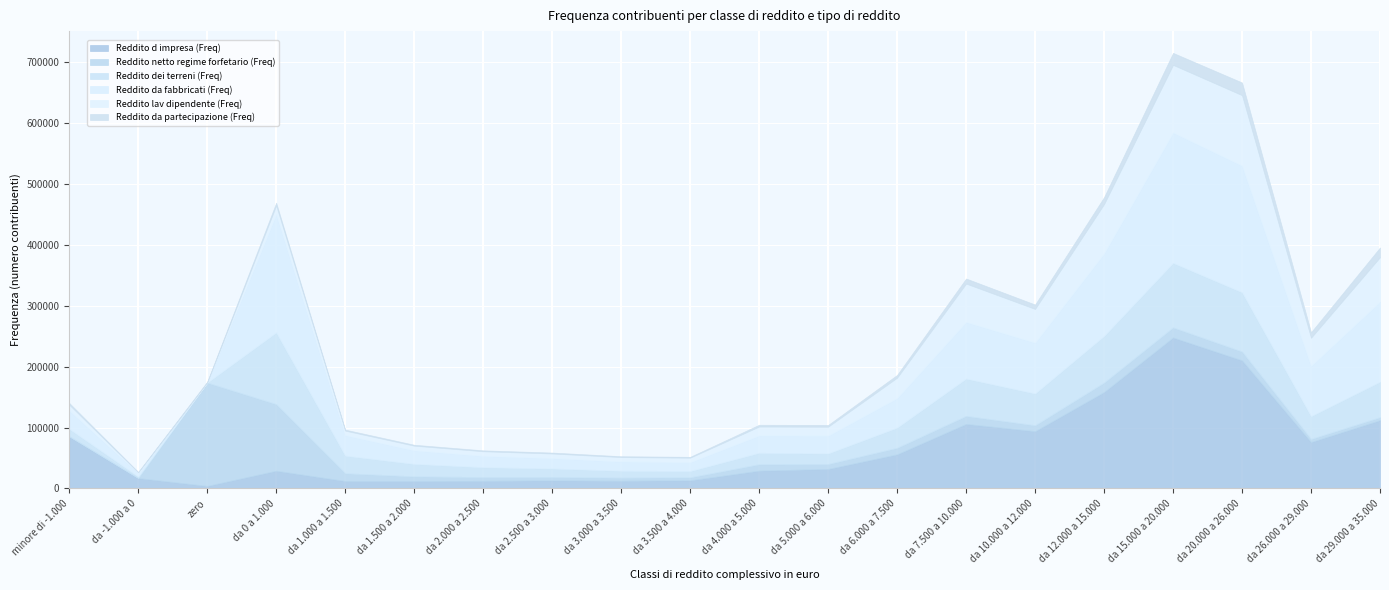

Between da 0 a 1.000 and da 3.500 a 4.000, which is larger?

da 0 a 1.000